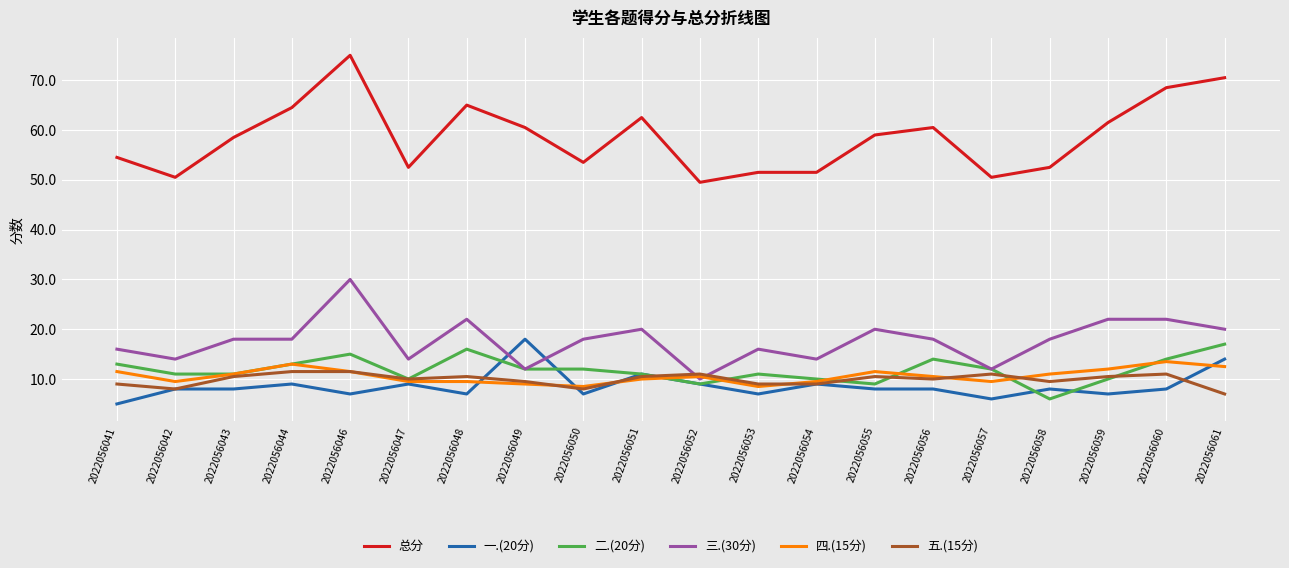

The value of 五.(15分) at 2022056042 is 8.0. True or false?

True